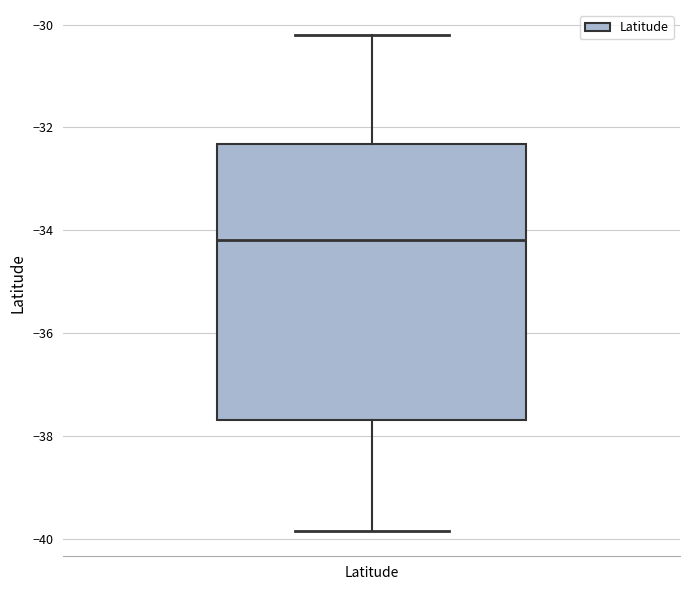

Where does the upper whisker of the box for Latitude end on the y-axis? The values are not printed on the chart, so give them approximately, as read against the axis.

-30.2